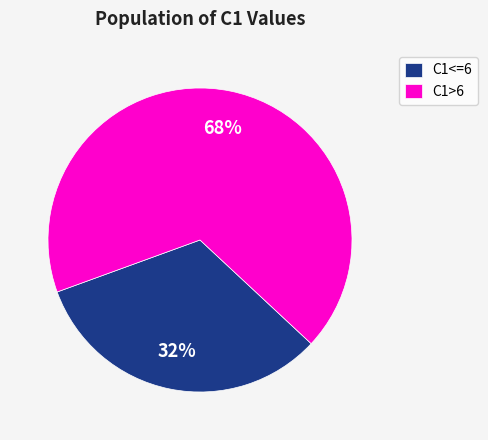

To the nearest percent, what is the combined percentage of C1<=6 and C1>6?

100%